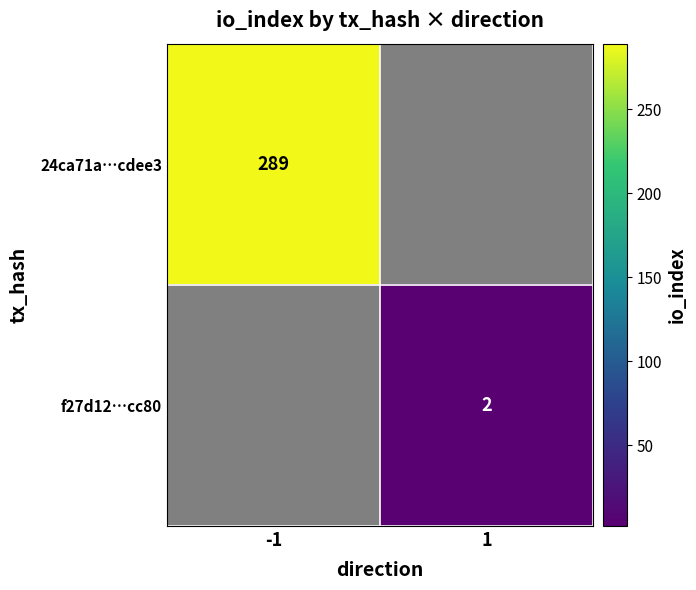

Is it true that f27d12…cc80 equals 2 at 1?

True